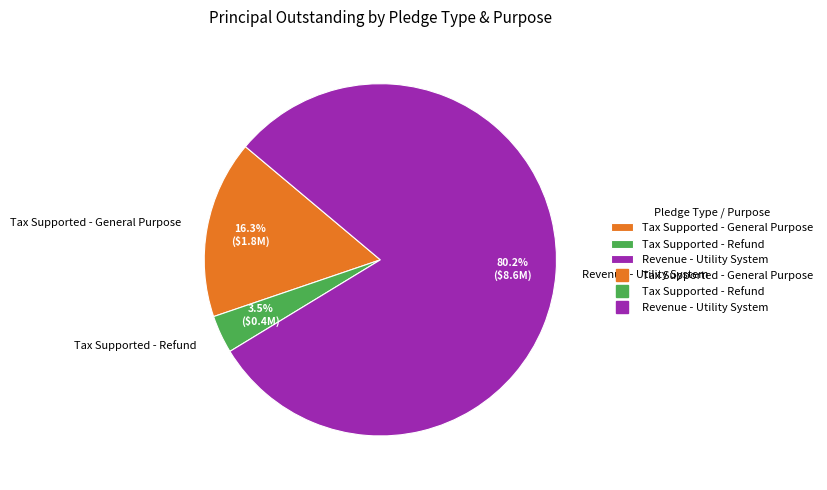

True or false: Revenue - Utility System accounts for 72% of the total.

False